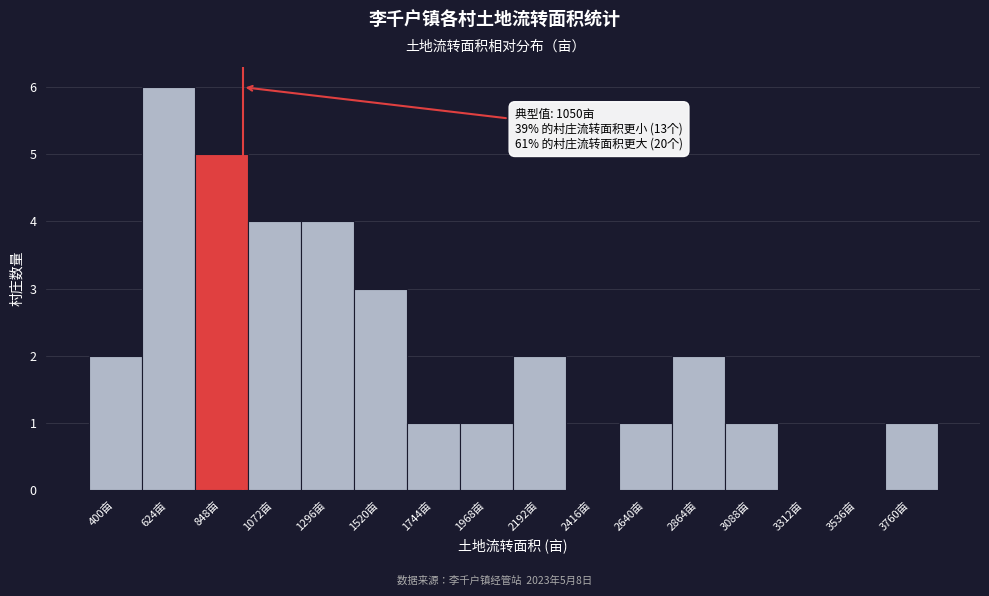

Reading left to right, extract all data points from this chart.

400亩=2	624亩=6	848亩=5	1072亩=4	1296亩=4	1520亩=3	1744亩=1	1968亩=1	2192亩=2	2416亩=0	2640亩=1	2864亩=2	3088亩=1	3312亩=0	3536亩=0	3760亩=1